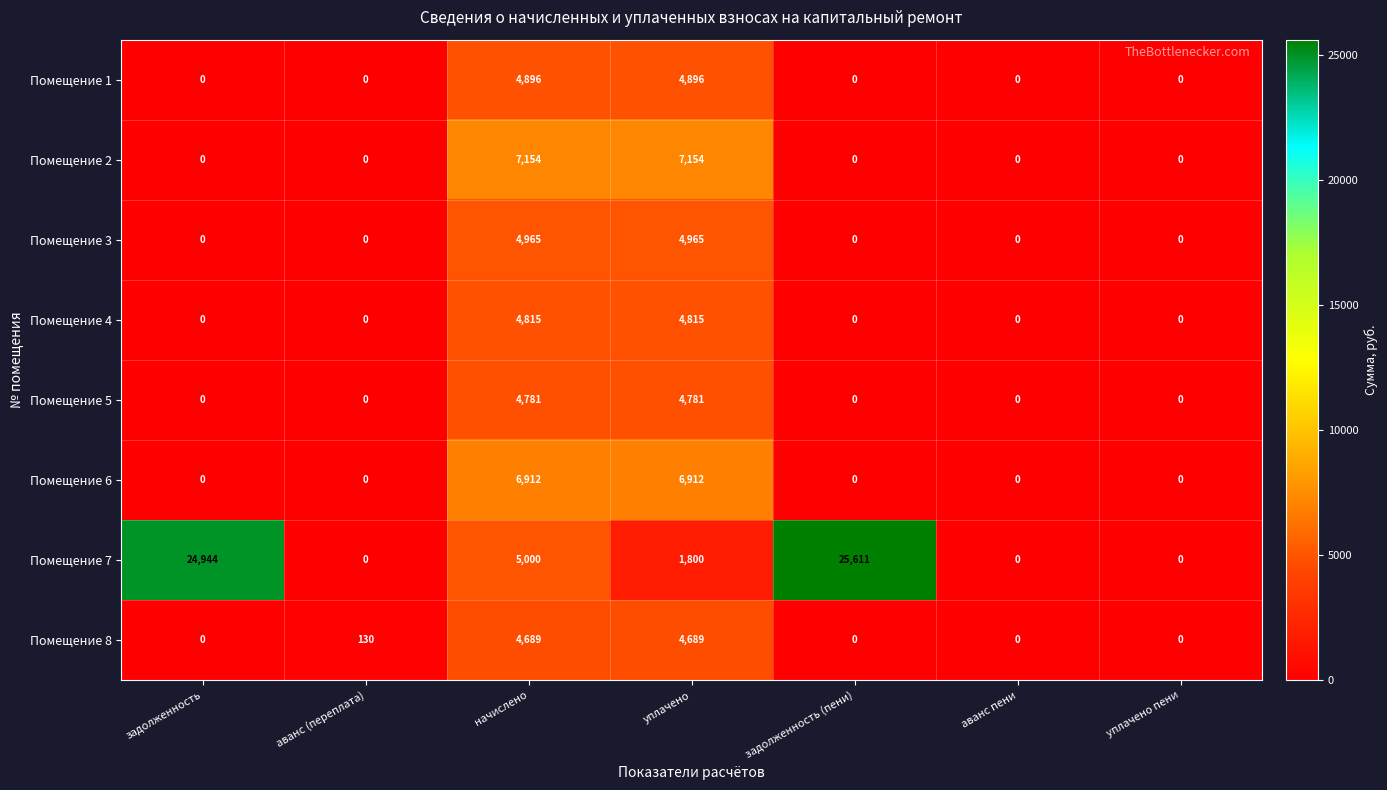

At начислено, list the series in order from smallest to largest.

Помещение 8, Помещение 5, Помещение 4, Помещение 1, Помещение 3, Помещение 7, Помещение 6, Помещение 2